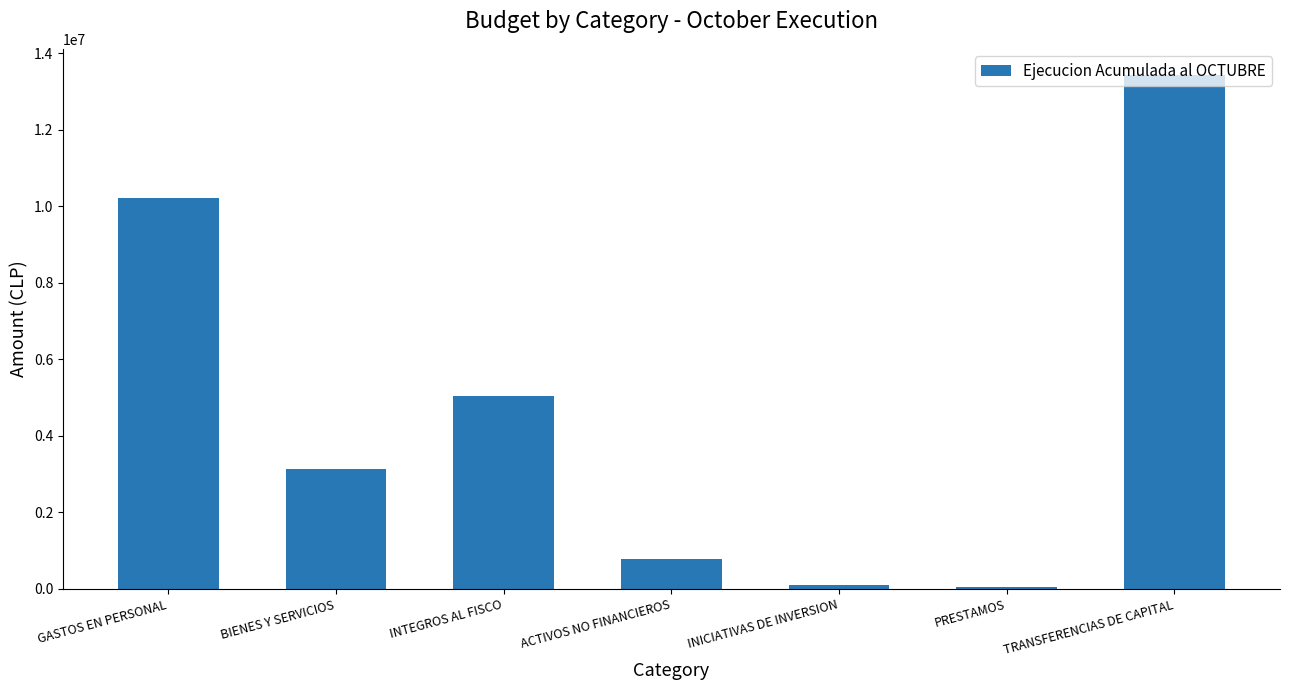

At which label is the value closest to 6745501?

INTEGROS AL FISCO